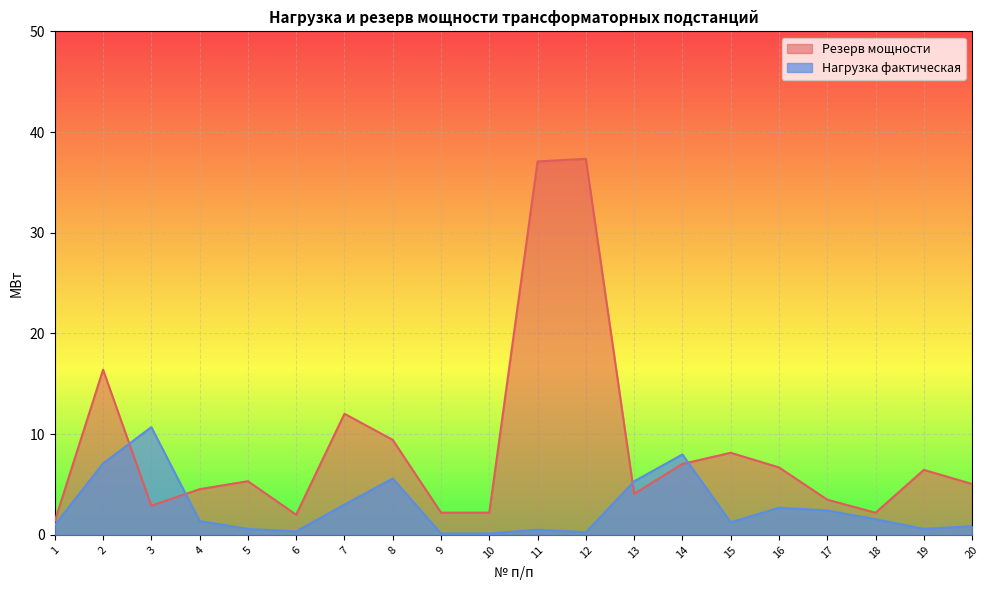

How many values in the Резерв мощности series exceed 5?

11